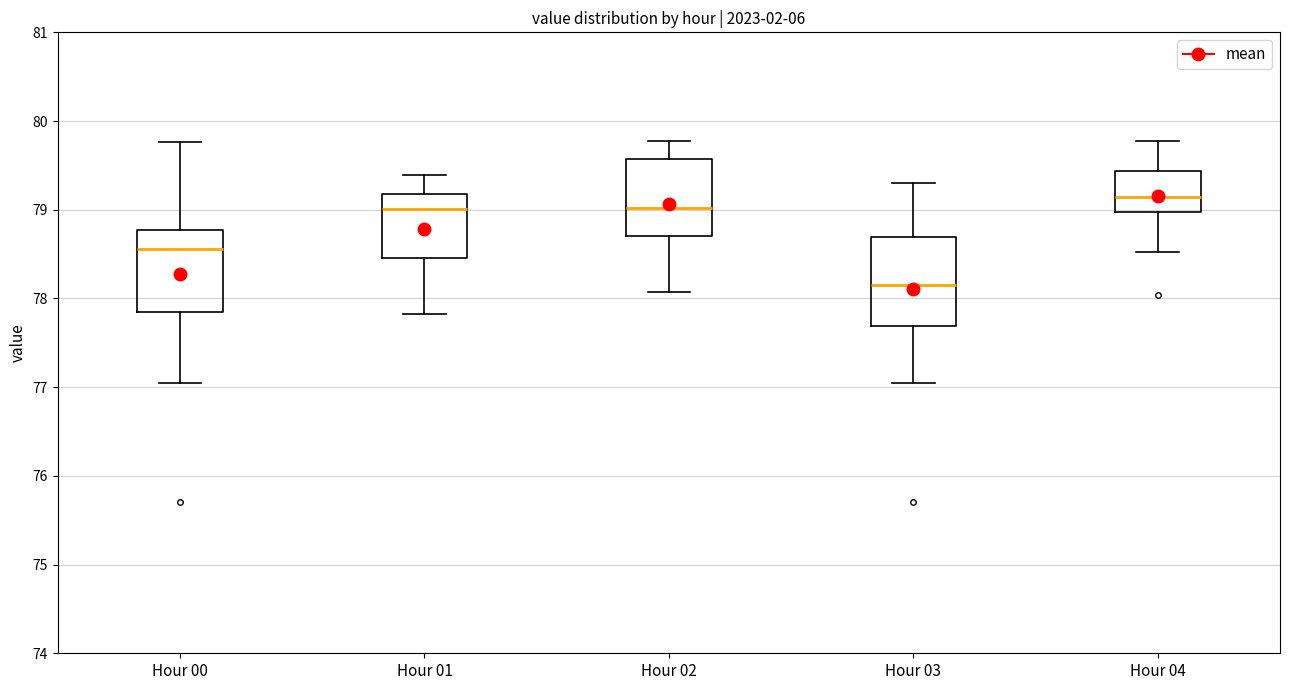

Where is the lower edge of the box for Hour 00 on the y-axis? The values are not printed on the chart, so give them approximately, as read against the axis.

77.8